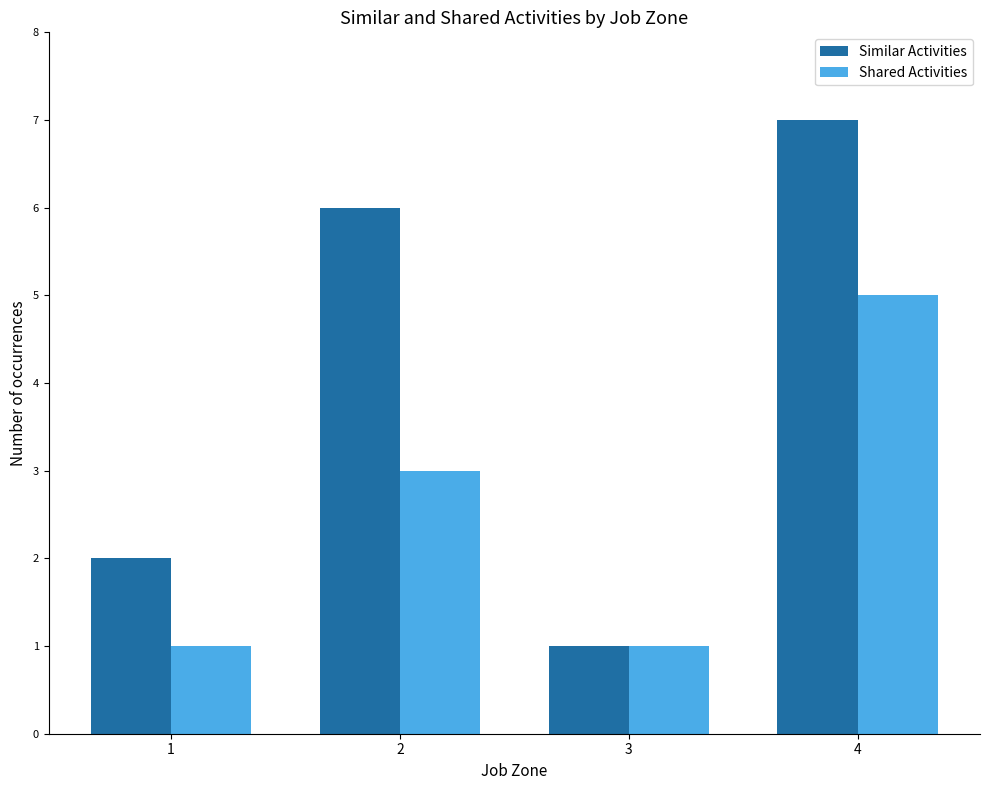

How many Shared Activities values are between 1 and 5?

4